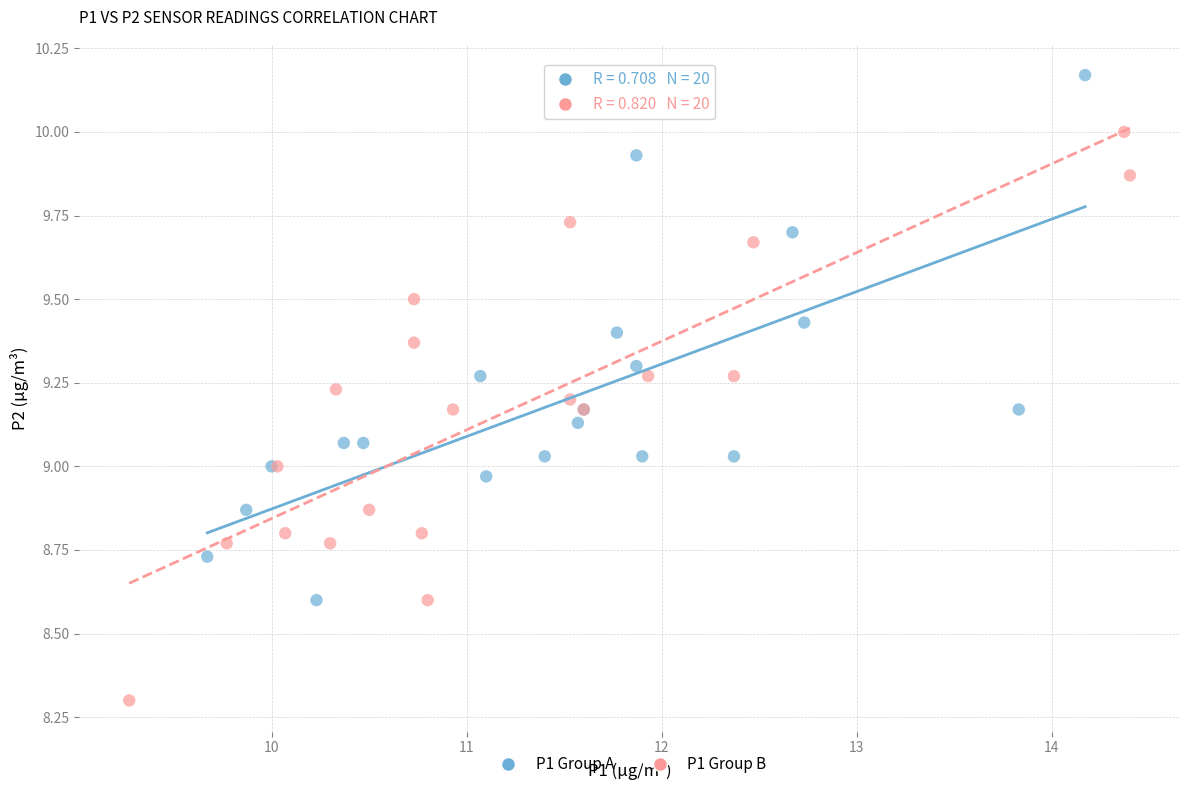

Which series reaches the minimum Y coordinate?

P1 Group B